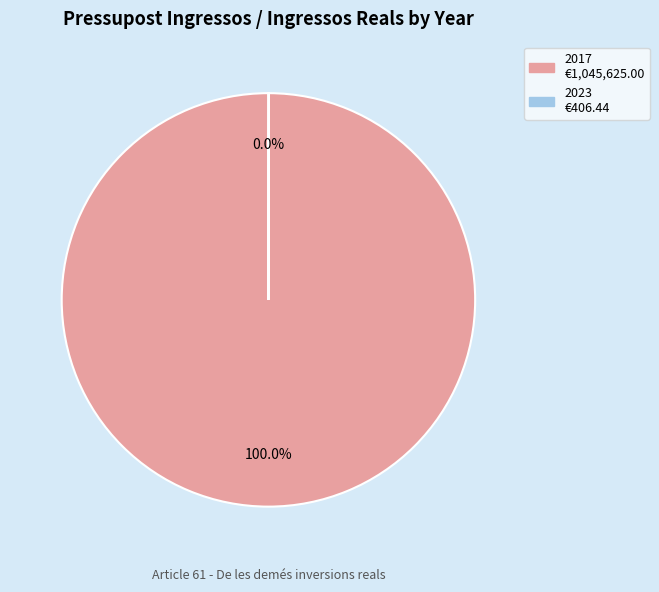

Is there a majority slice in this chart?

Yes